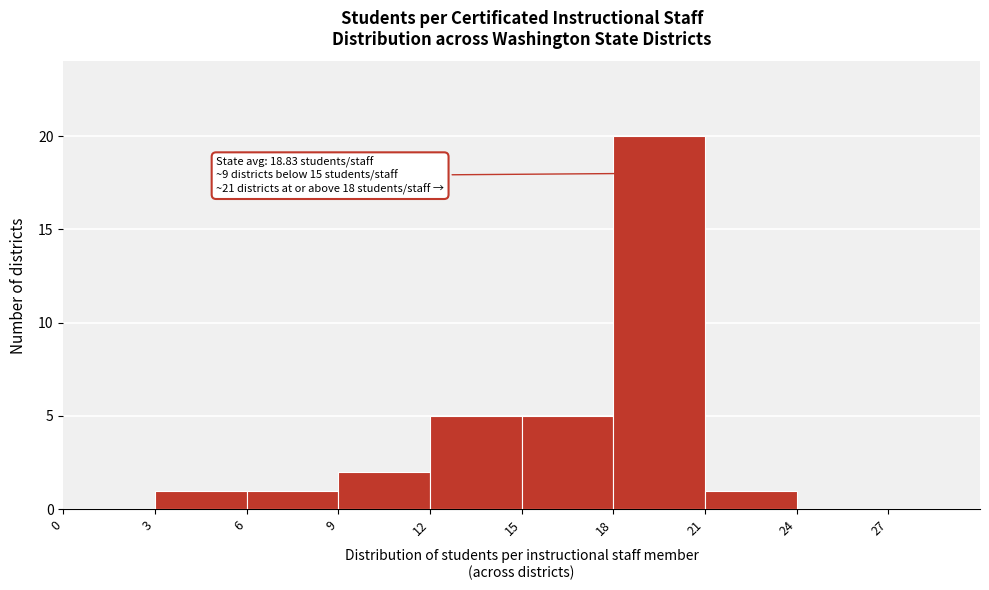

Over which range of the x-axis is the bar tallest?

18 to 21